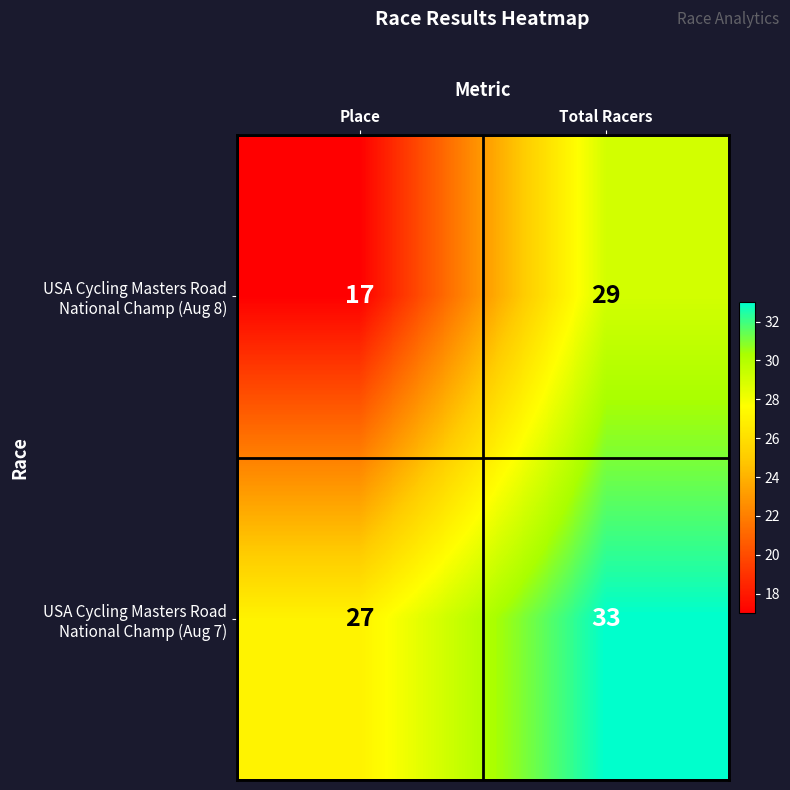

Which category has the lowest value across all series?

Place